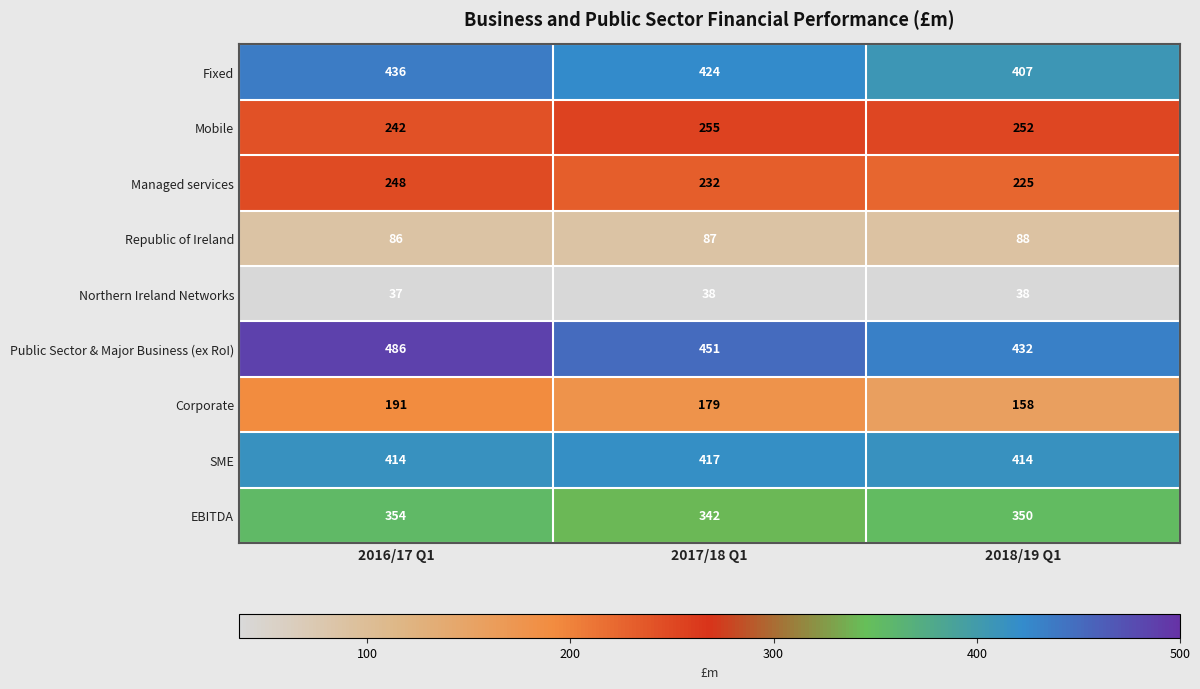

At which category is the sum across all series the highest?

2016/17 Q1